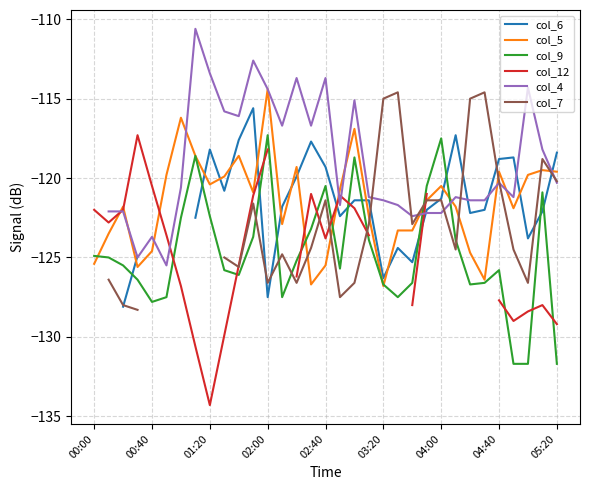

How many intersections are there between col_6 and col_4?

6